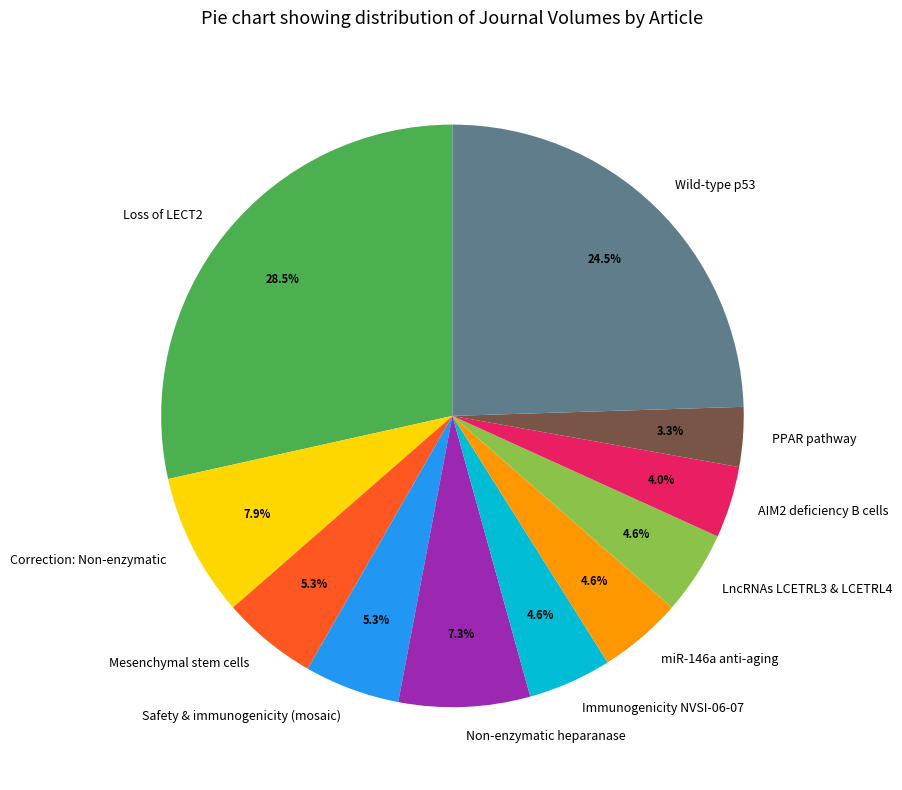

Which category has the biggest portion of the pie?

Loss of LECT2